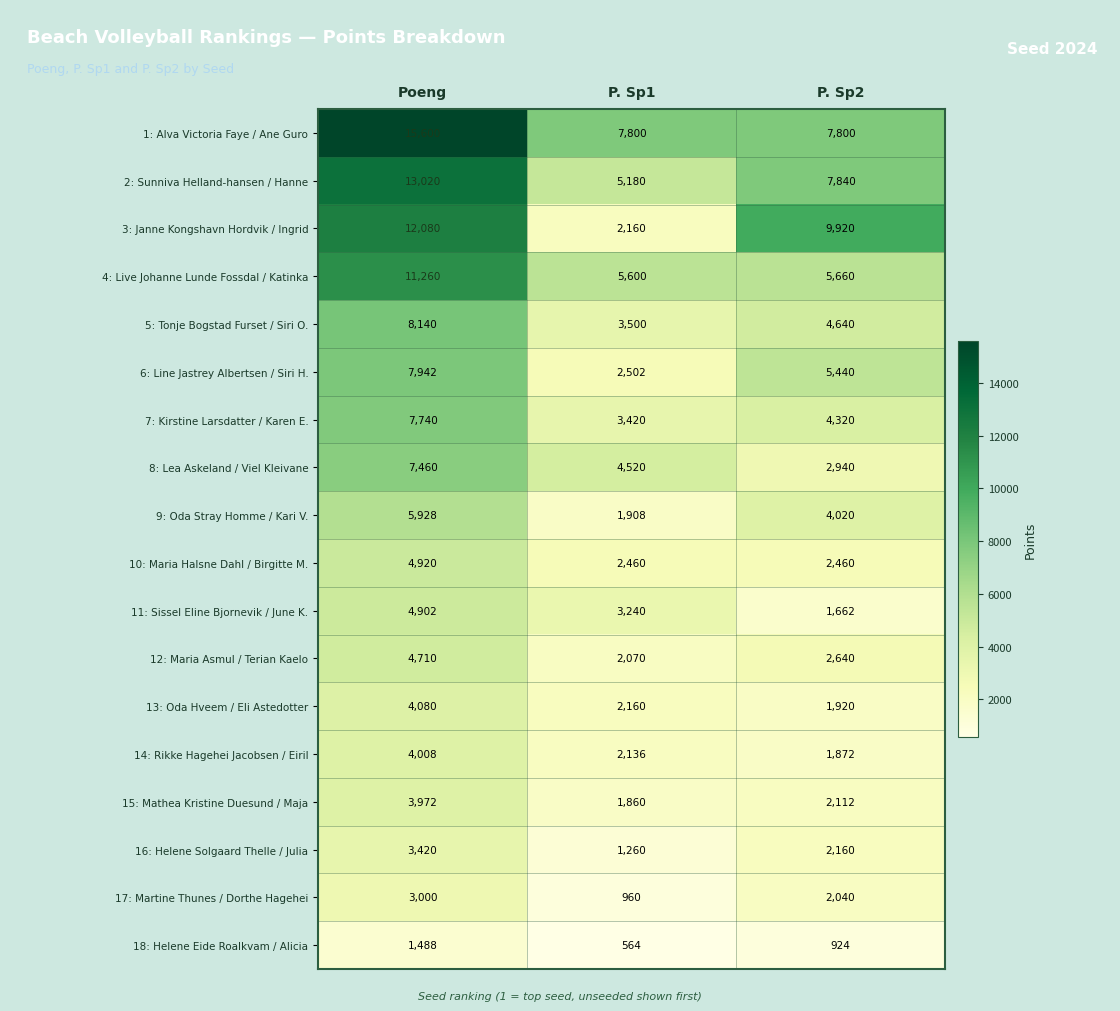

At which category is the sum across all series the highest?

Poeng